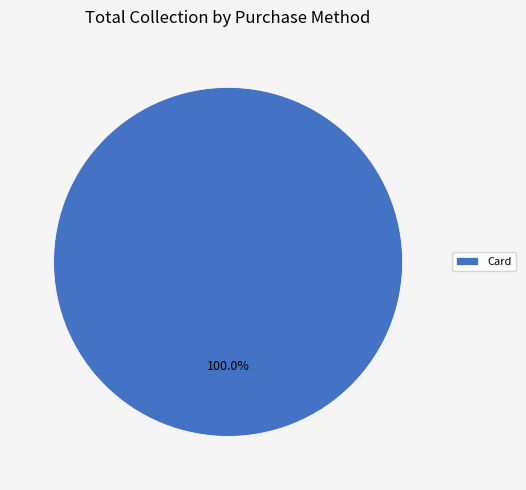

Rank the categories by value from highest to lowest.

Card